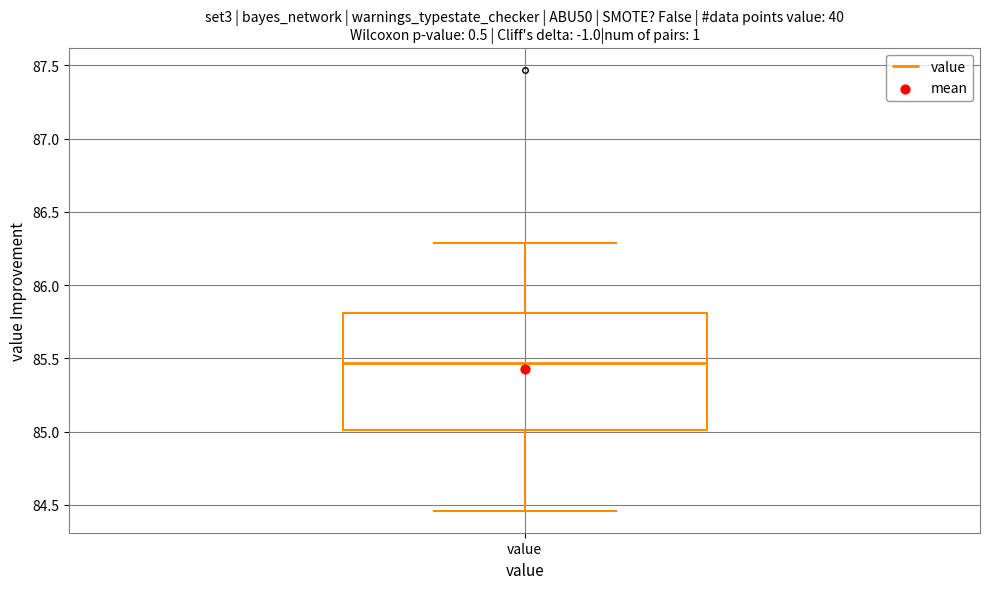

Transcribe this box plot: give where the median line is, the range the box spans, and where the two whiskers end, as read against the y-axis. The values are not printed on the chart, so give them approximately, as read against the axis.

median 85.45, box 85.00 to 85.80, whiskers 84.45 to 86.30